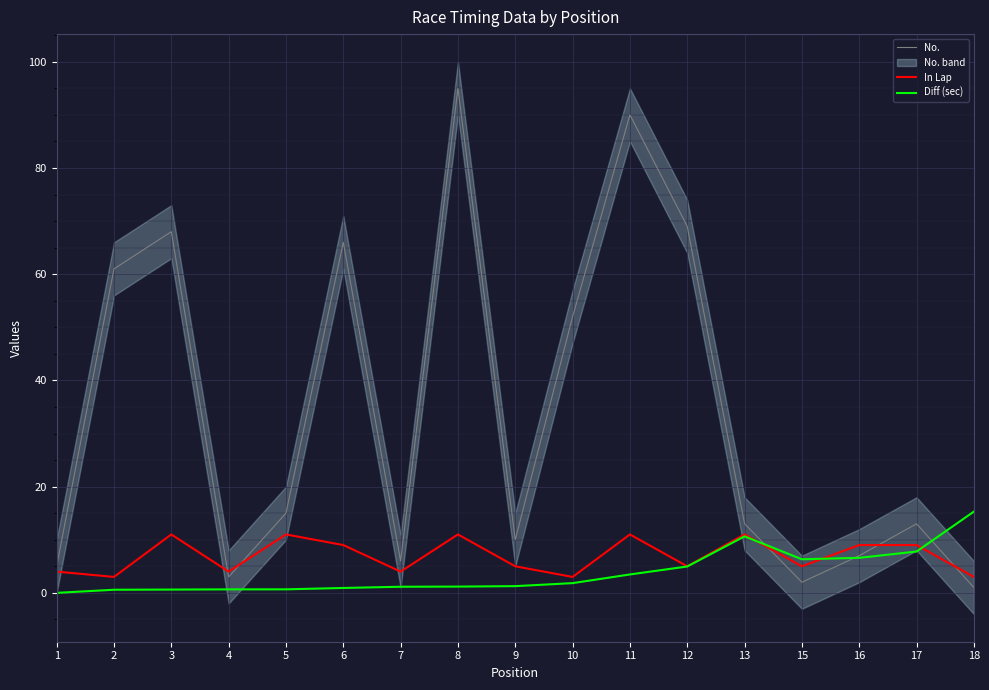

How many intersections are there between In Lap and Diff (sec)?

3